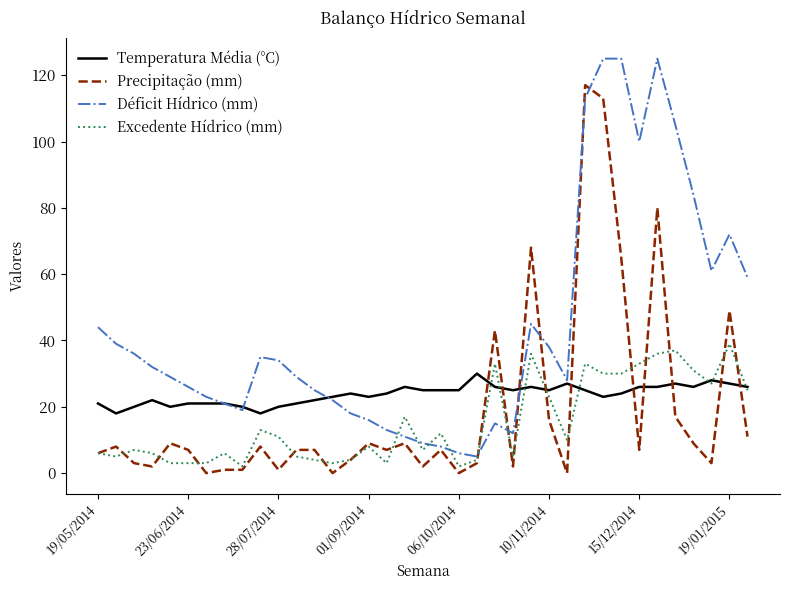

Which series has the largest total across all categories?

Déficit Hídrico (mm)